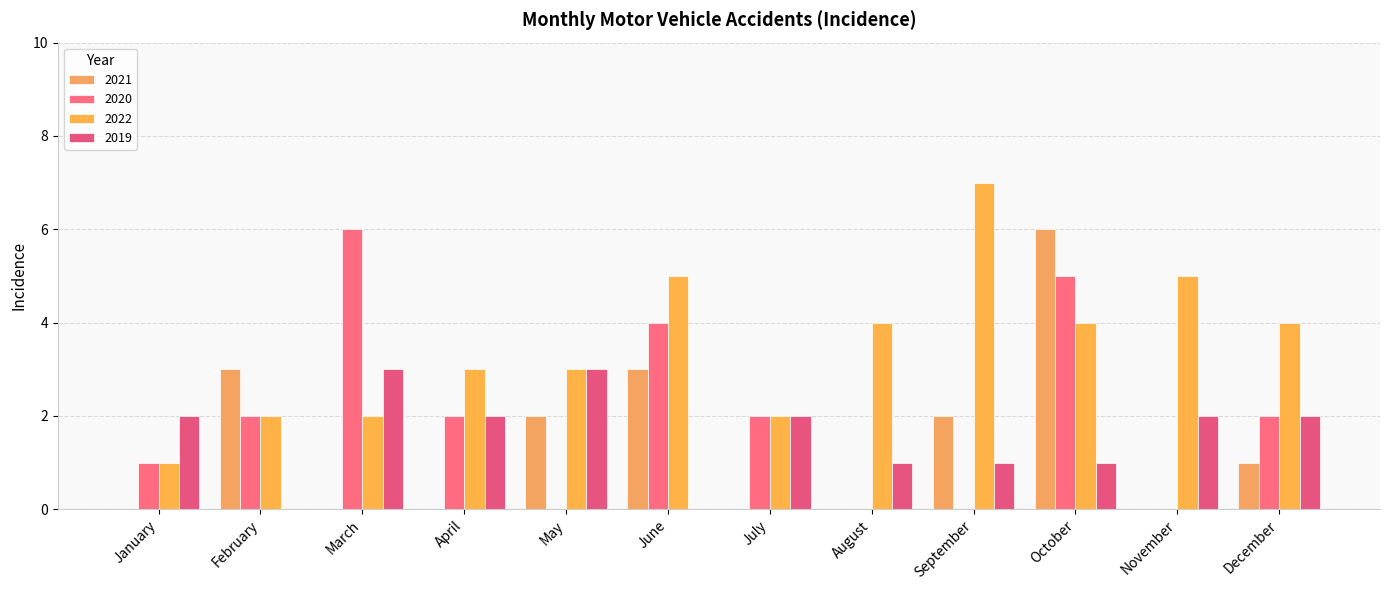

At March, list the series in order from smallest to largest.

2021, 2022, 2019, 2020